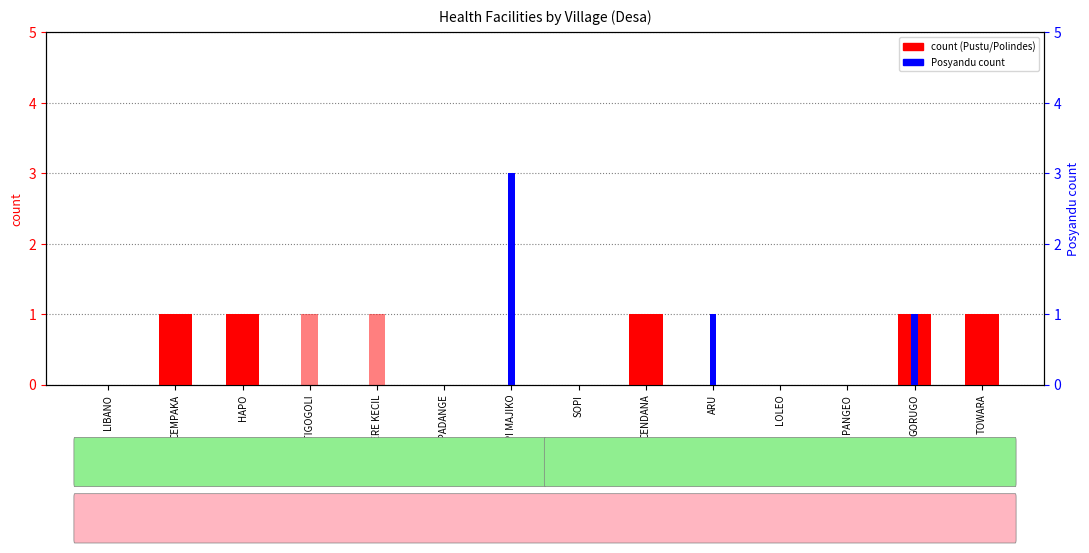

Is it true that Pustu equals -1 at LIBANO?

False